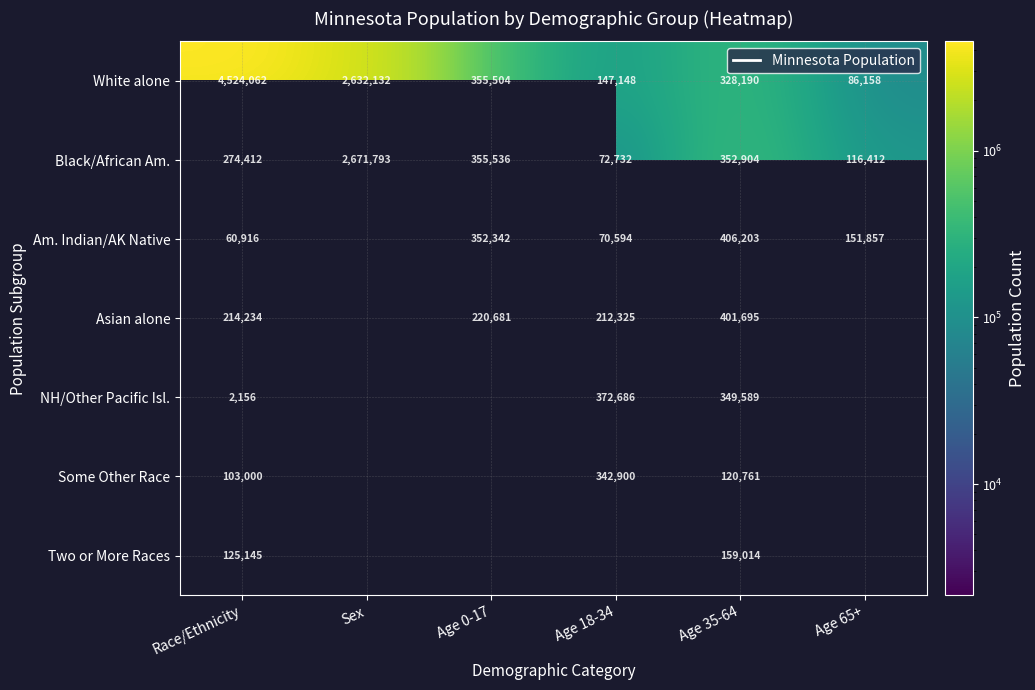

At which category does the chart reach its minimum across all series?

Race/Ethnicity